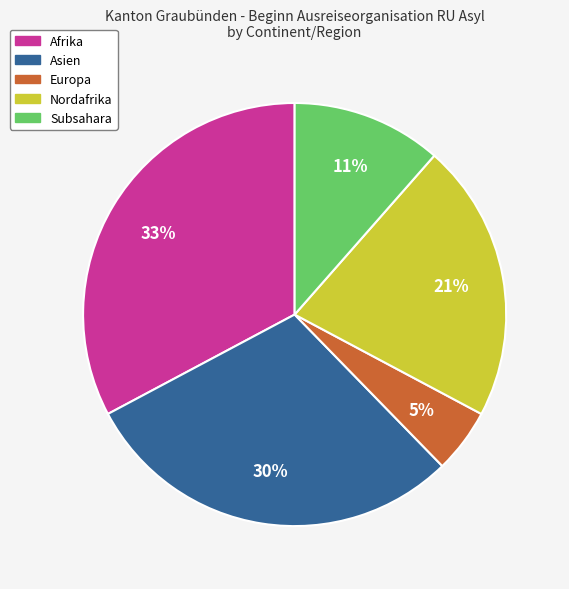

Between Europa and Nordafrika, which is larger?

Nordafrika